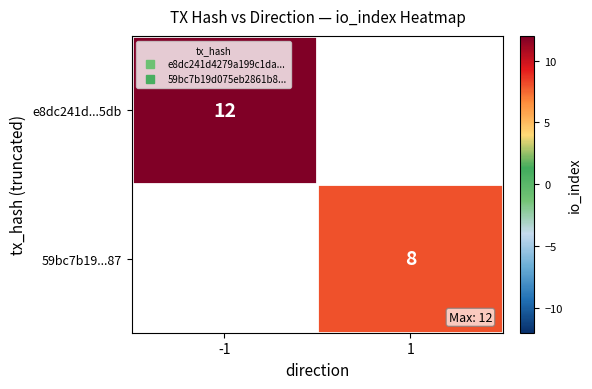

At which category does the chart reach its peak across all series?

-1